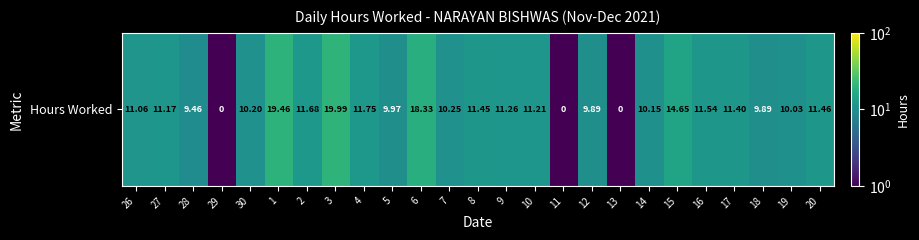

The chart shows a value of 10.2 at 7. True or false?

True